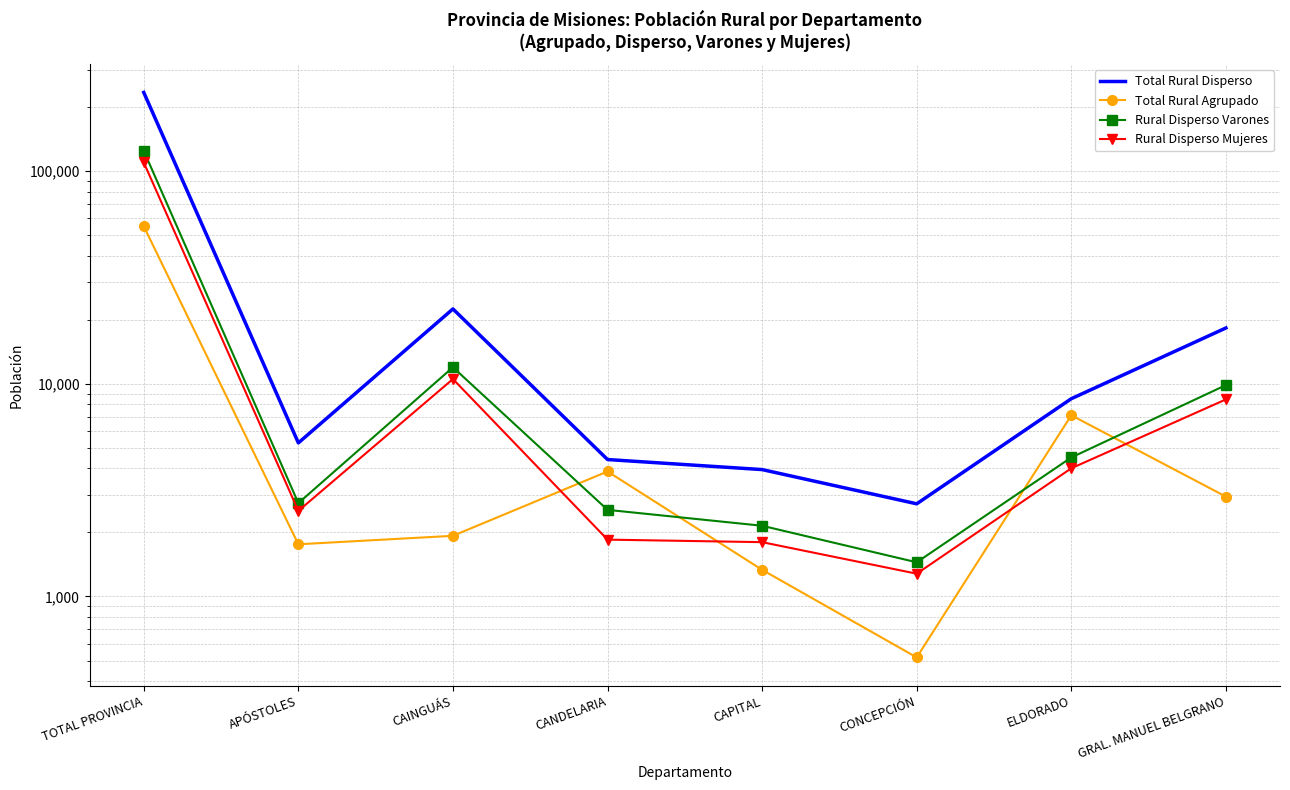

The value of Rural Disperso Mujeres at CONCEPCIÓN is 1280. True or false?

True